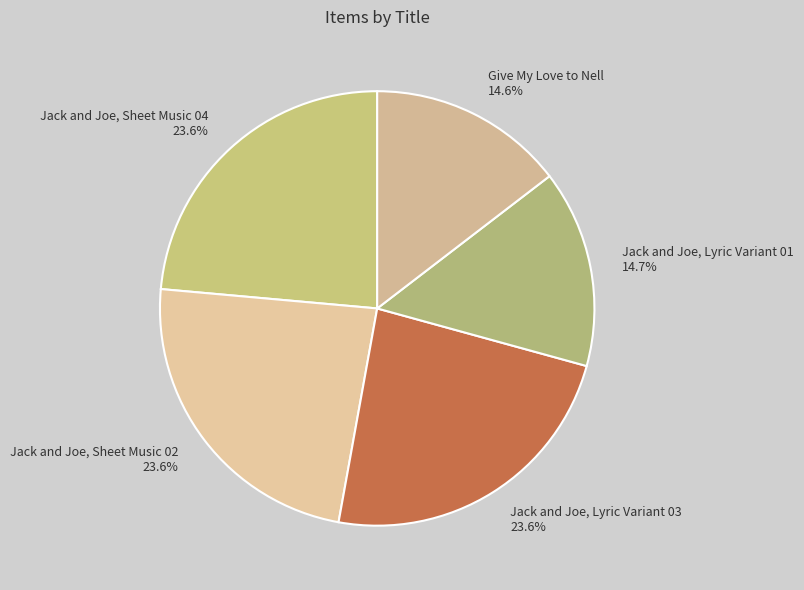

What is the ratio of the value at Give My Love to Nell to the value at Jack and Joe, Sheet Music 04?

0.6